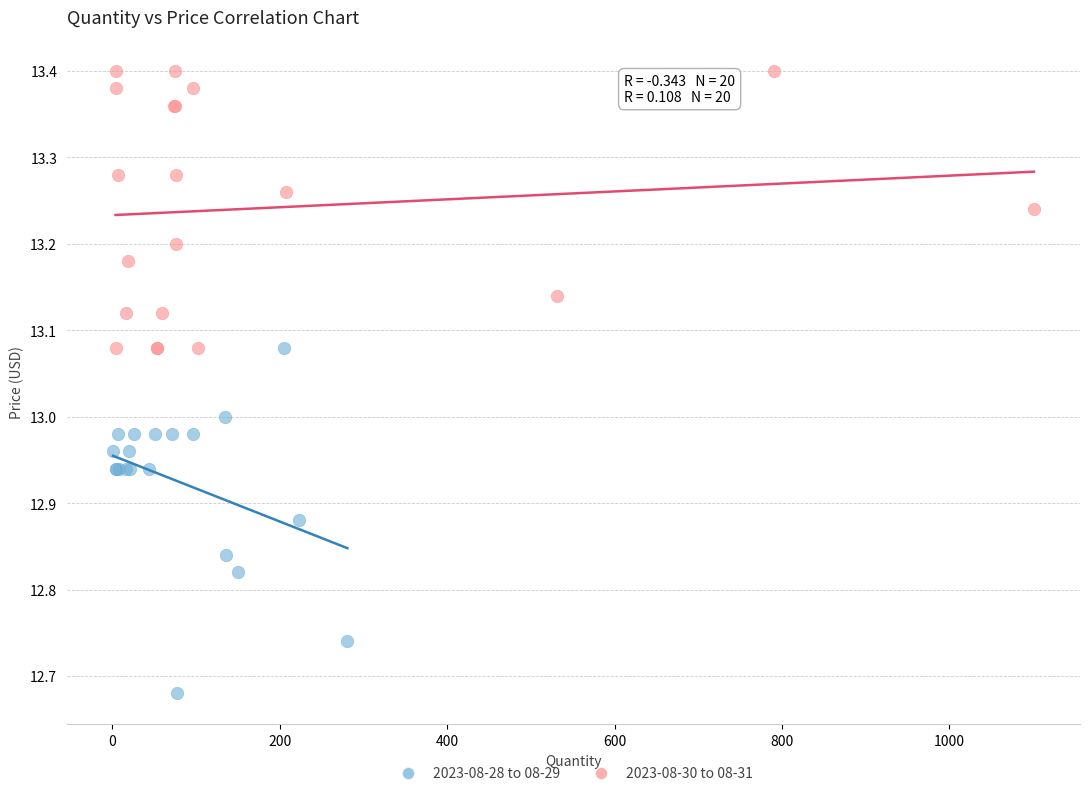

Which series has the widest spread of Y values?

2023-08-28 to 08-29